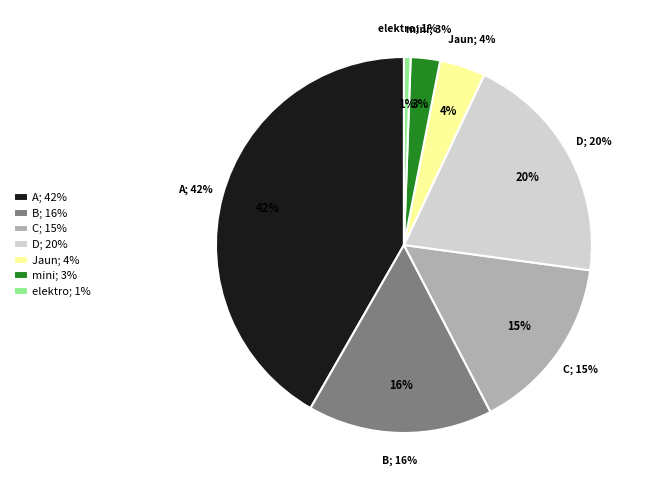

What is the largest slice in the pie chart?

A